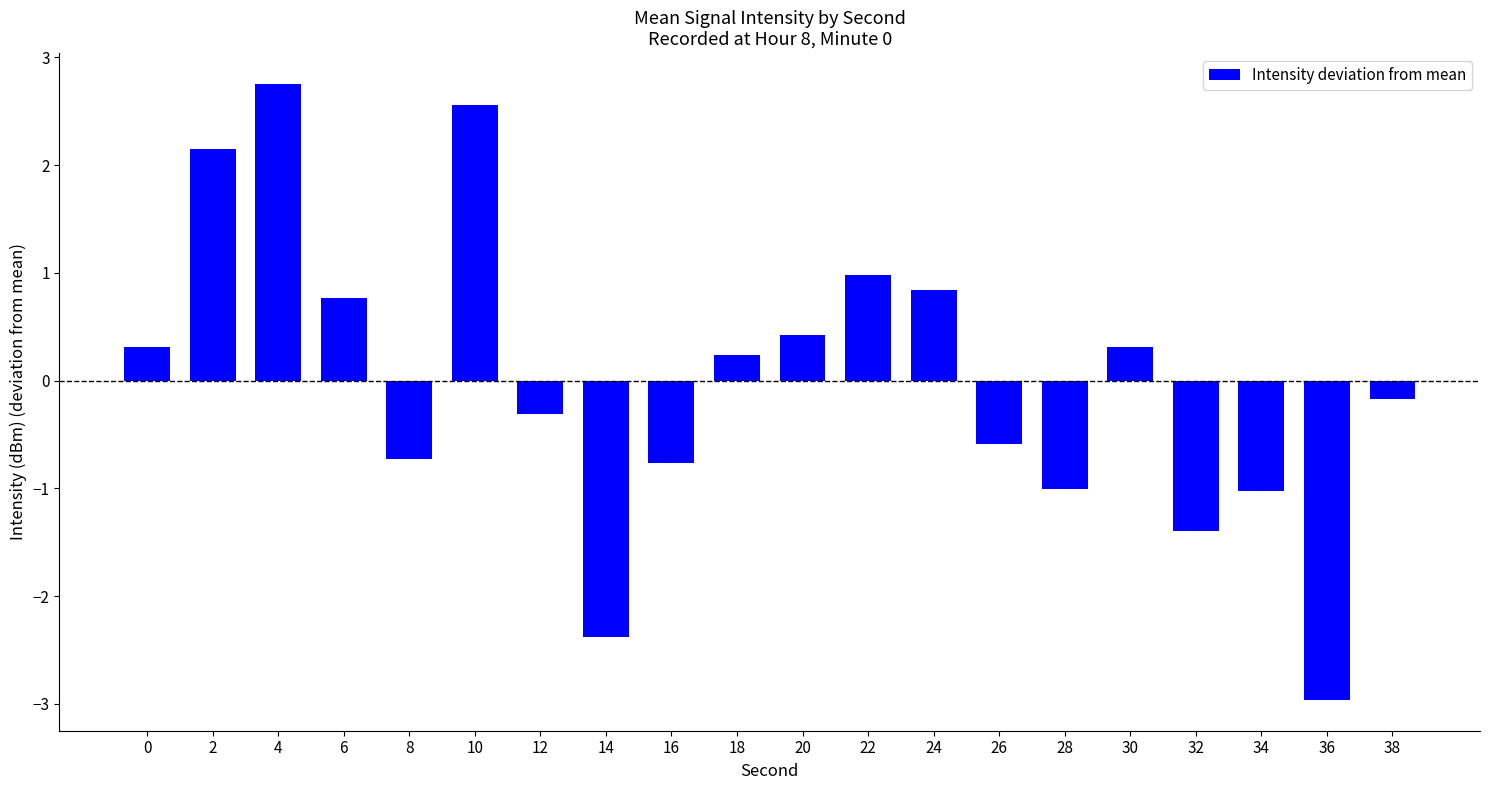

Reading left to right, extract all data points from this chart.

0=0.3	2=2.2	4=2.8	6=0.8	8=-0.7	10=2.6	12=-0.3	14=-2.4	16=-0.8	18=0.2	20=0.4	22=1.0	24=0.8	26=-0.6	28=-1.0	30=0.3	32=-1.4	34=-1.0	36=-3.0	38=-0.2